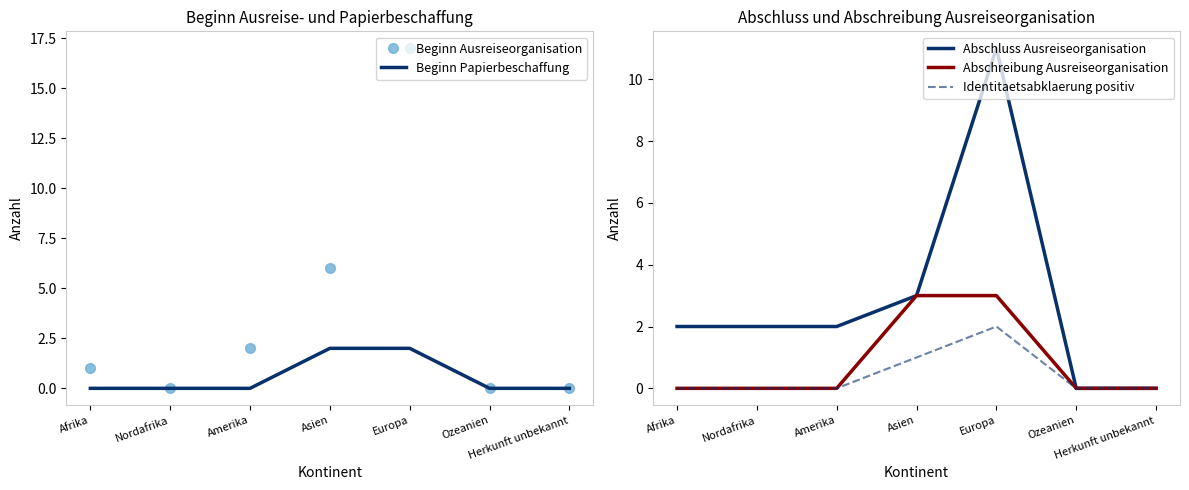

True or false: Beginn Ausreiseorganisation and Beginn Papierbeschaffung intersect in this chart.

False